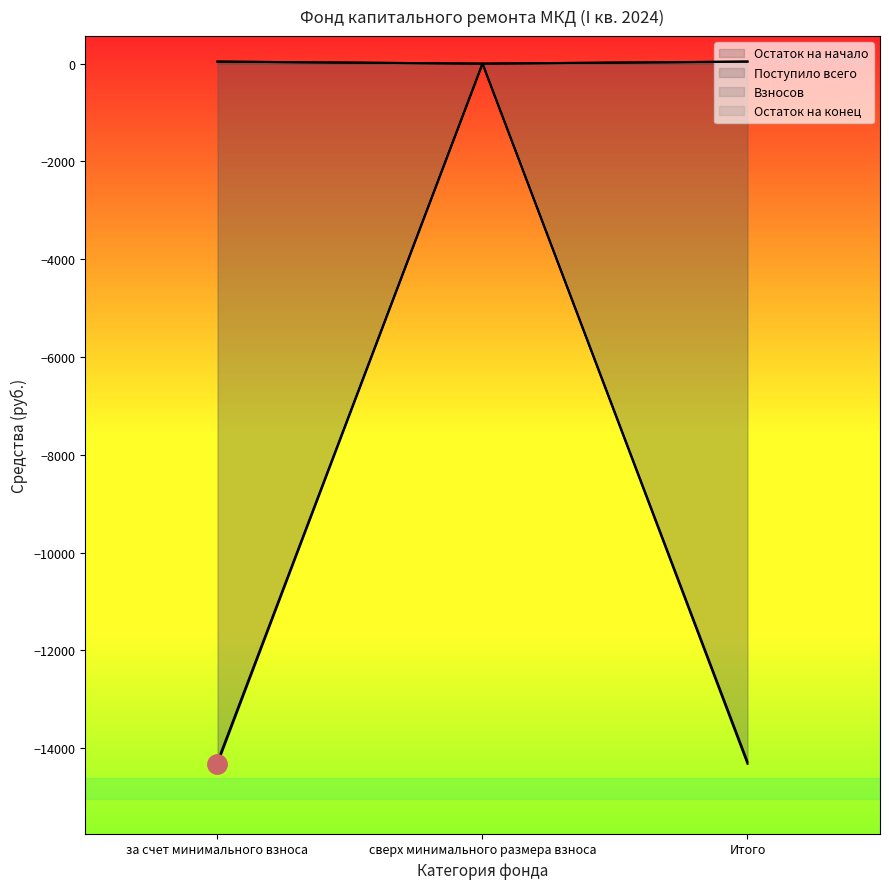

What is the highest value of the Поступило всего series?

41.7